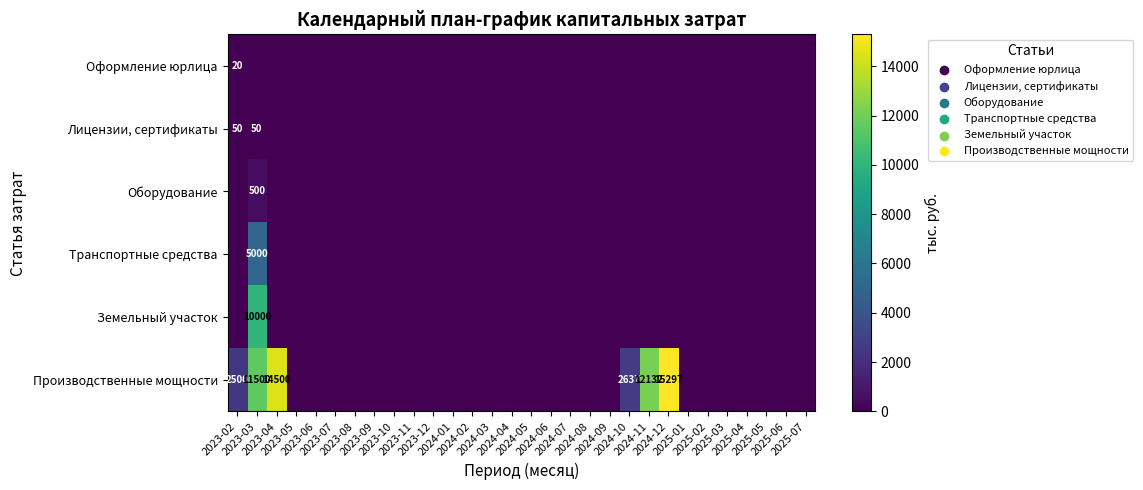

Which series has the widest spread of values?

Производственные мощности